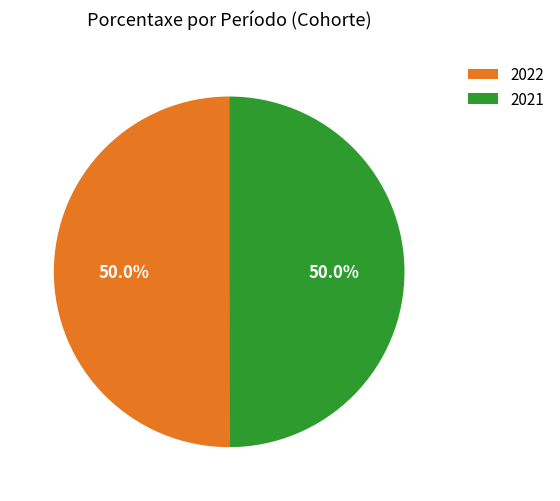

Combined, do 2021 and 2022 account for over 50%?

Yes